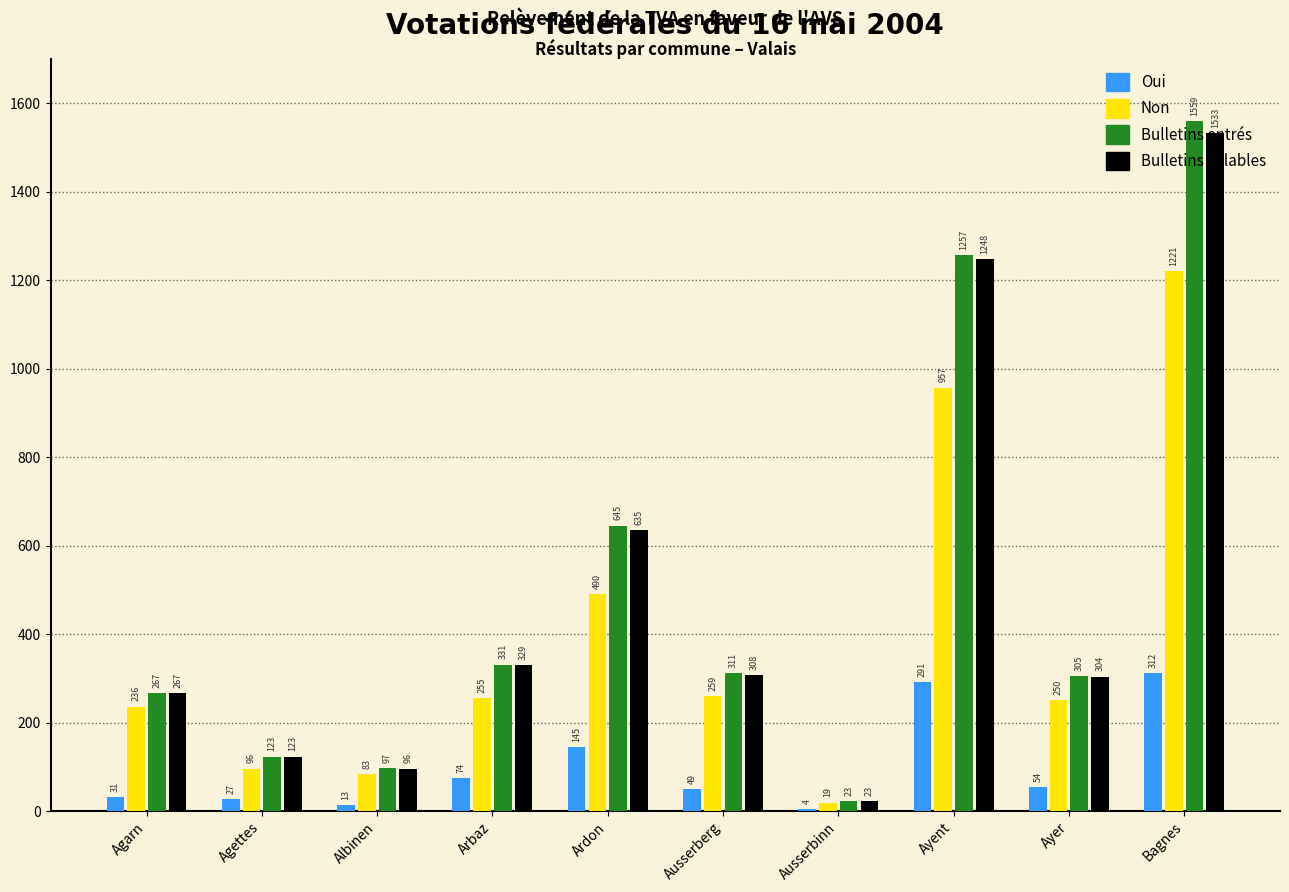

Reading left to right, transcribe all the data shown in this chart.

Oui: 31	27	13	74	145	49	4	291	54	312
Non: 236	96	83	255	490	259	19	957	250	1221
Bulletins entrés: 267	123	97	331	645	311	23	1257	305	1559
Bulletins valables: 267	123	96	329	635	308	23	1248	304	1533